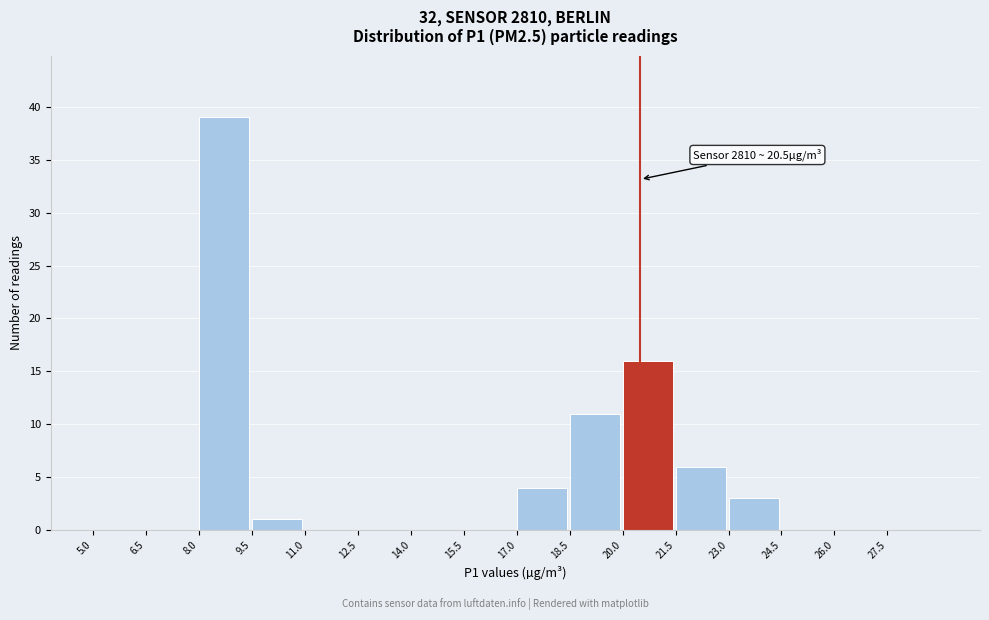

Over which range of the x-axis is the bar tallest?

8.0 to 9.5